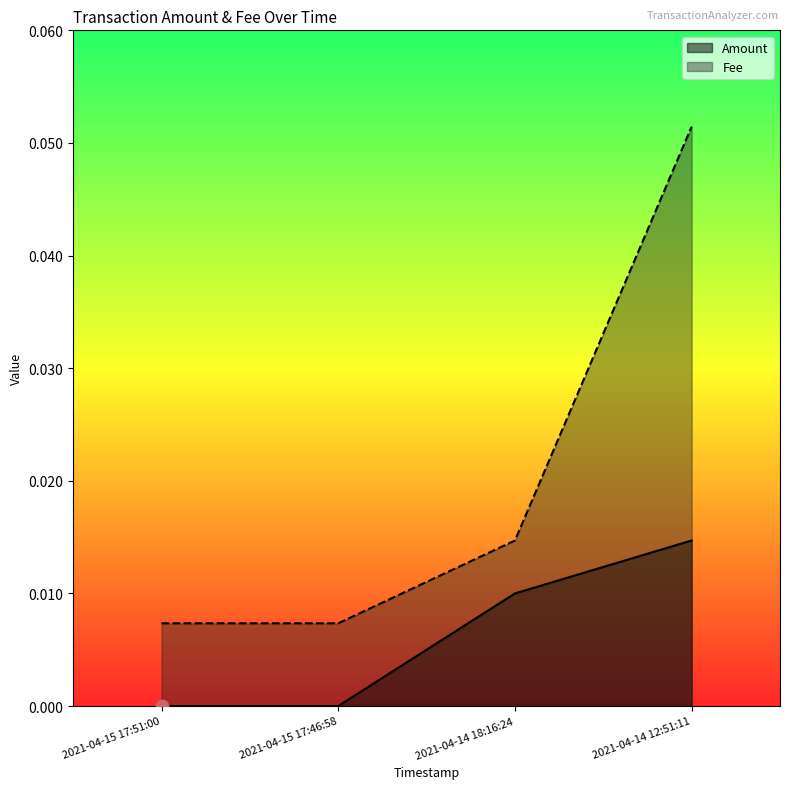

Which series reaches the maximum Y coordinate?

Fee